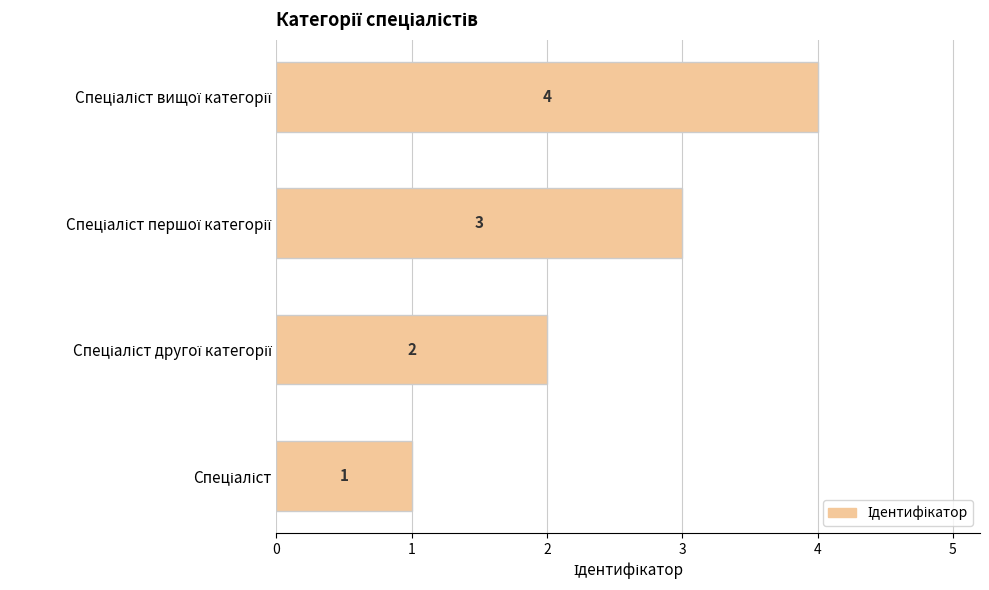

How many bars are there in total?

4